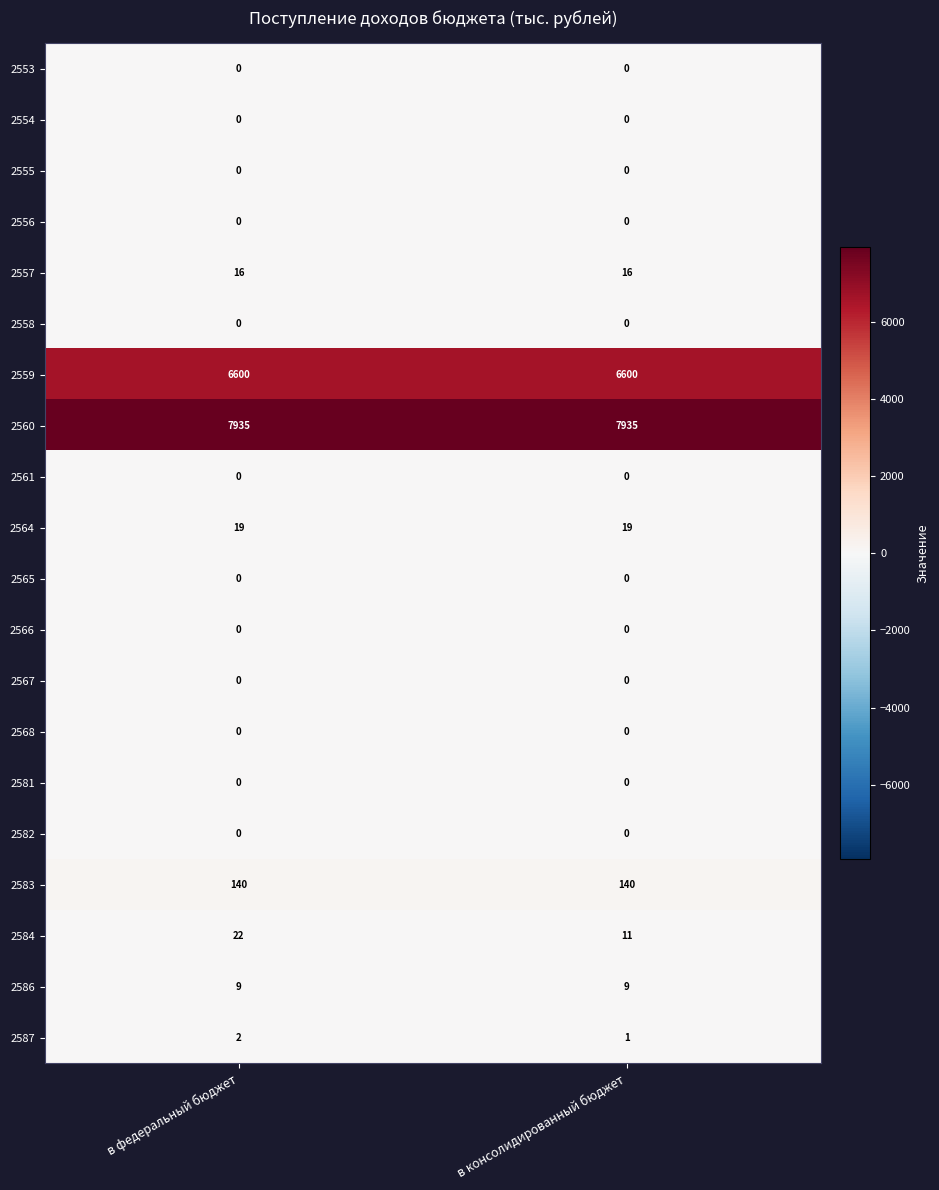

Which series has the widest spread of values?

2584